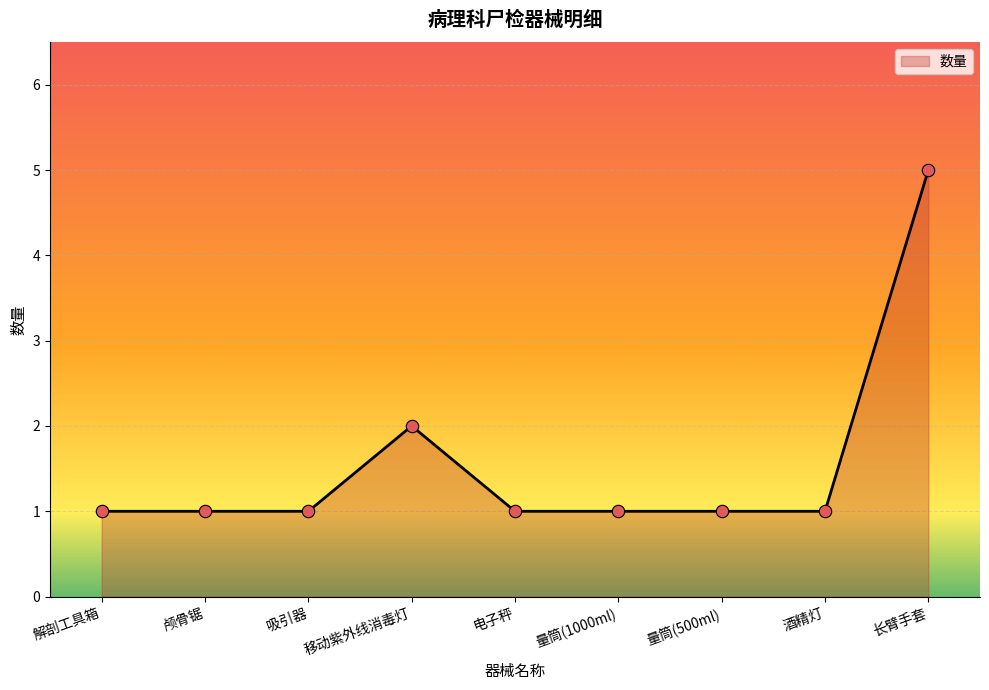

Approximately how many times larger is the value at 颅骨锯 compared to 吸引器?

1.0